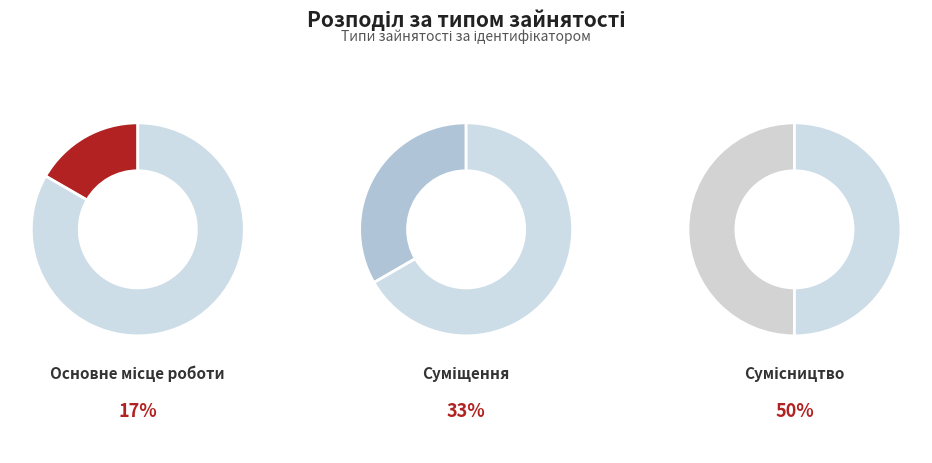

Which slice is the largest?

Сумісництво